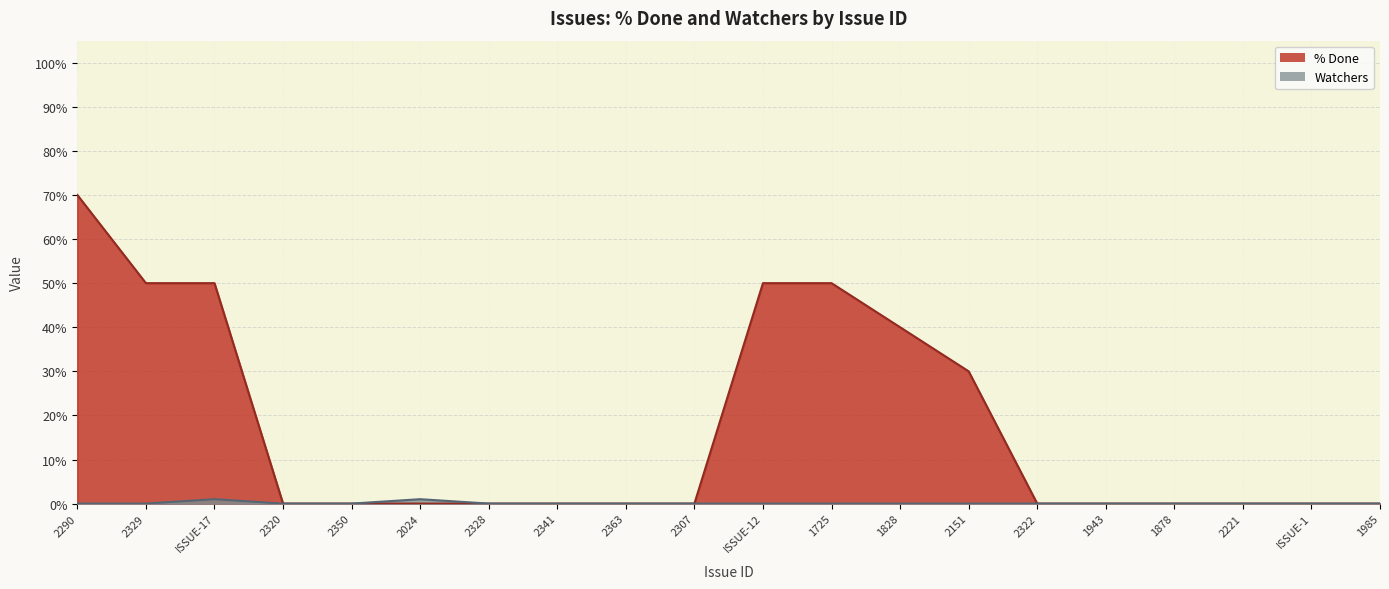

What position from the left is 1985?

20